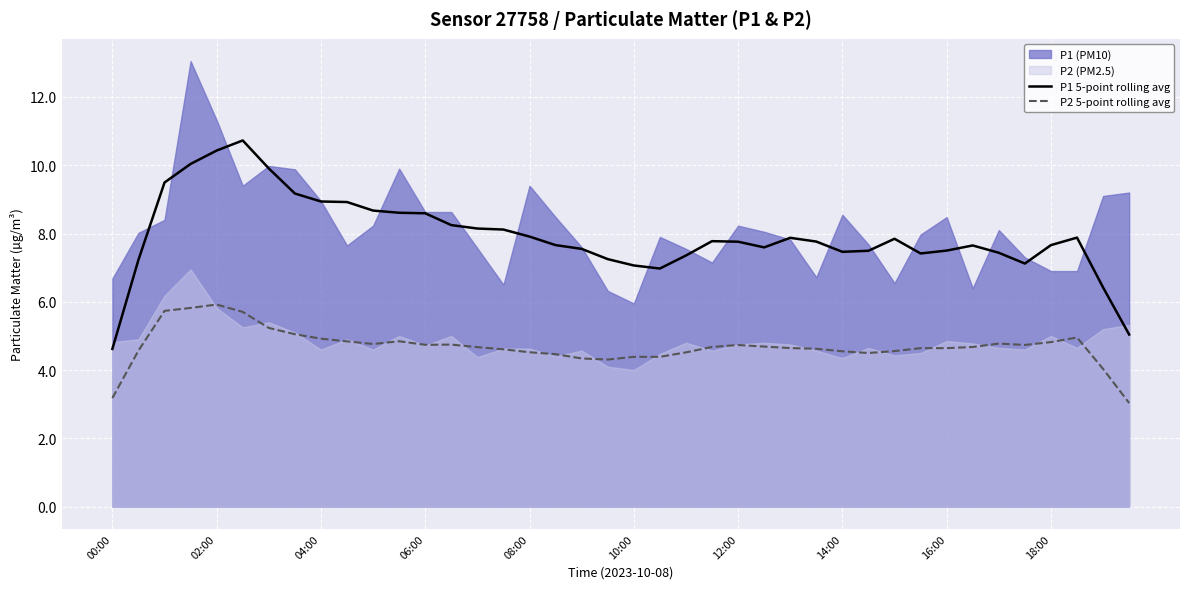

Does the chart display data point markers on the line(s)?

No